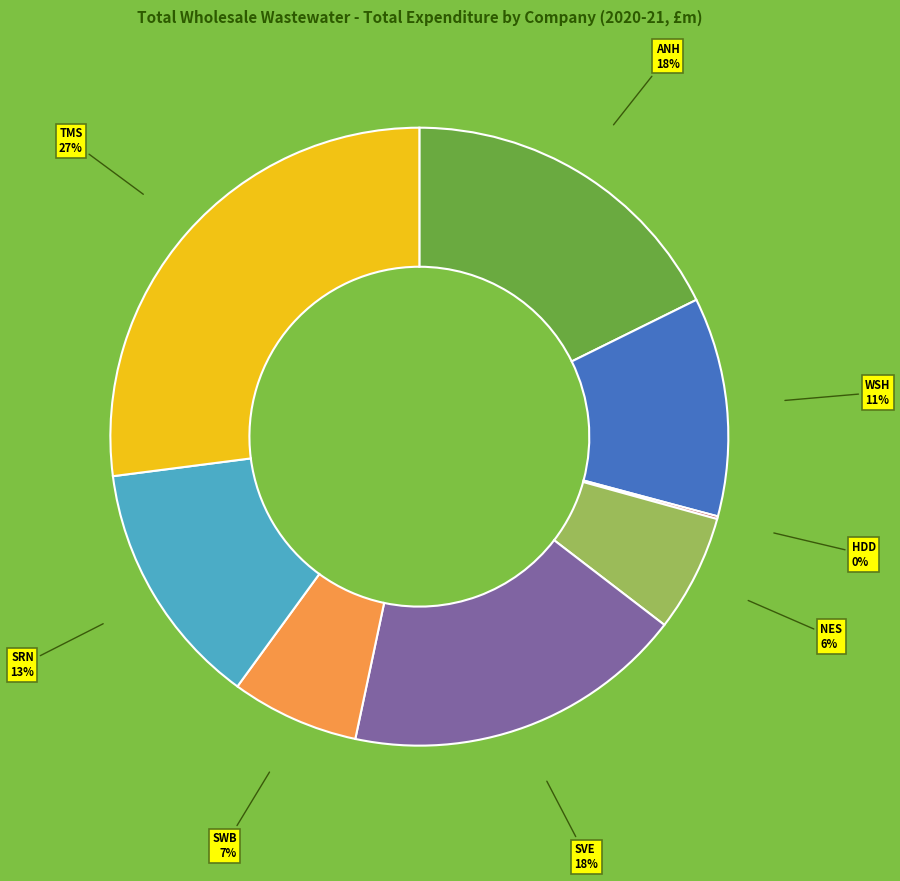

Is it true that SWB is 1% of the pie?

False